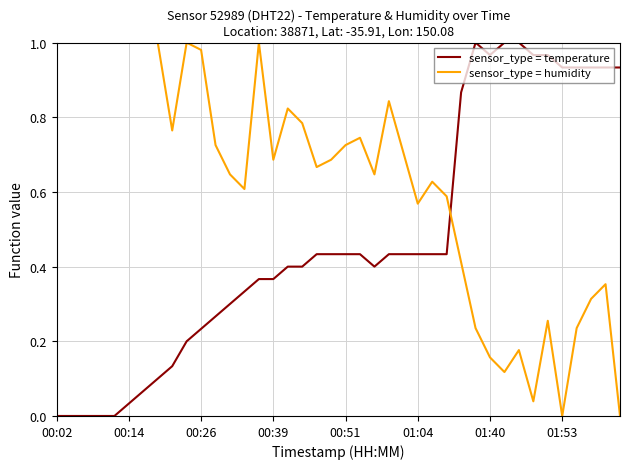

Which series ends up on top after the final intersection of sensor_type = humidity and sensor_type = temperature?

sensor_type = temperature